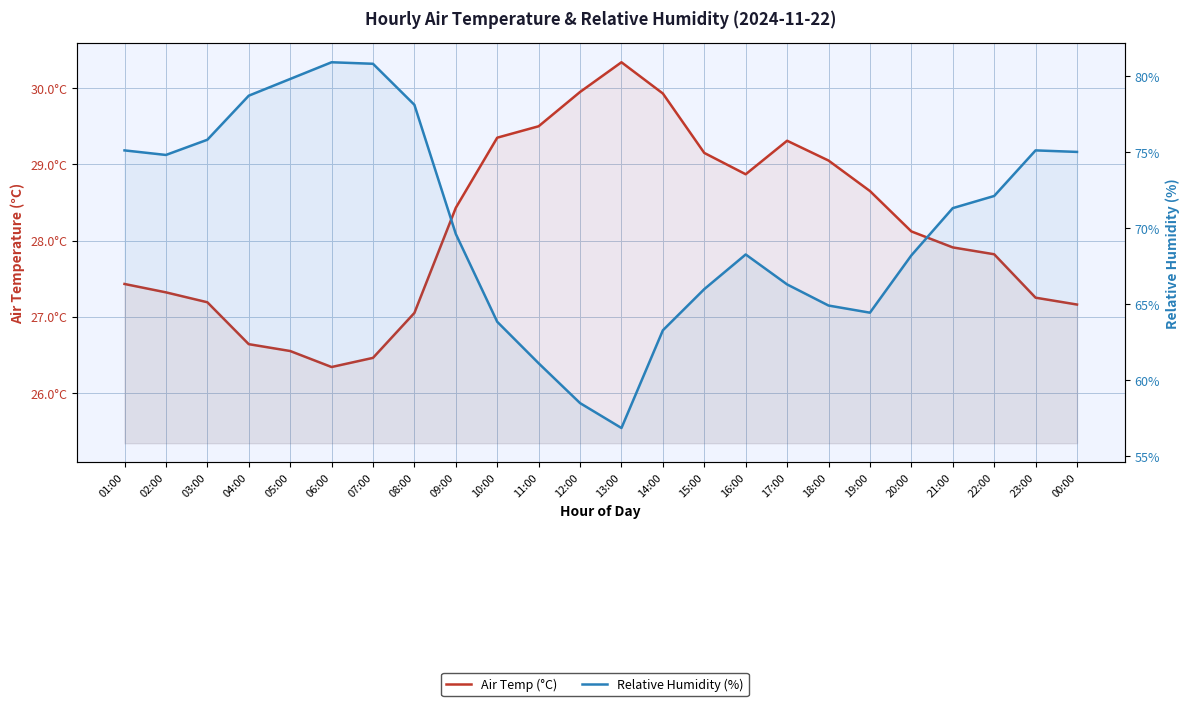

What is the spread (max minus min) of values at 06:00?

54.6